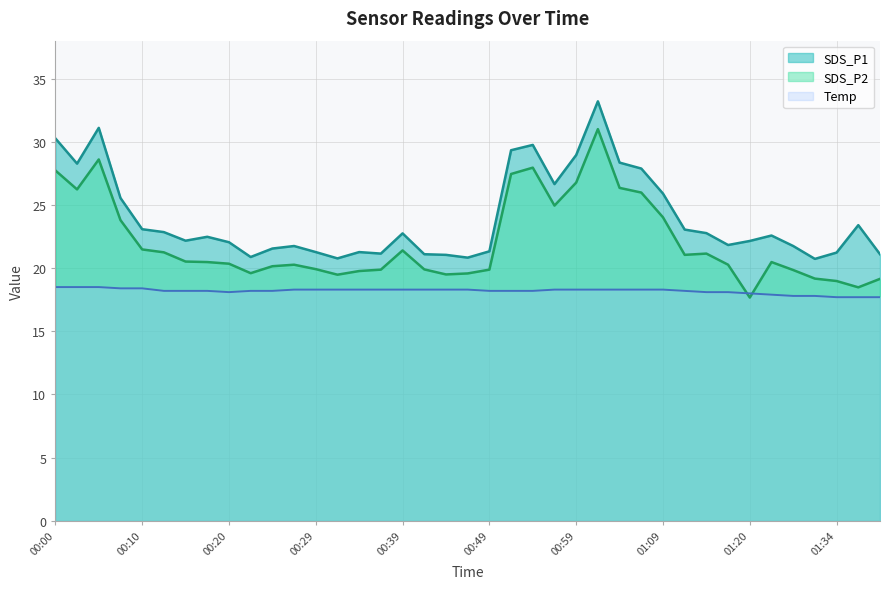

What is the difference between the highest and lowest values at 00:32?

2.5